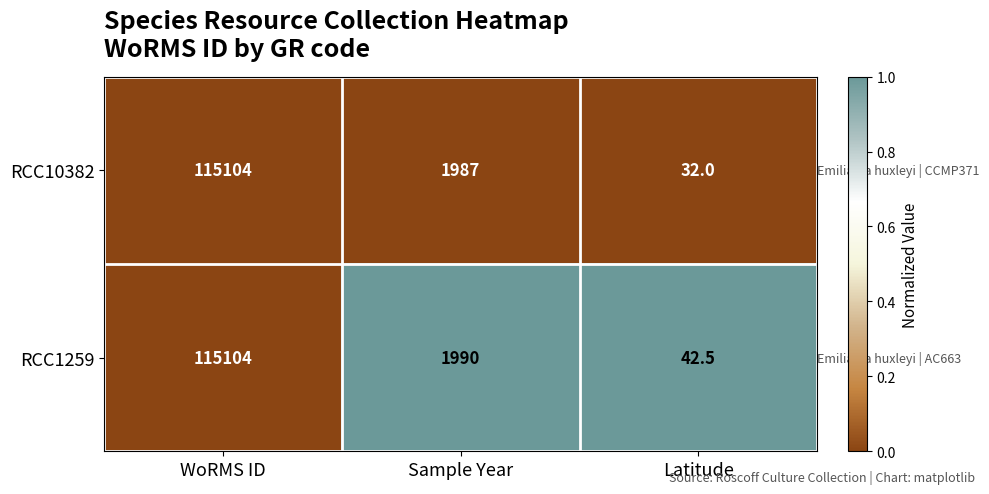

Between Sample Year and Latitude, which series saw the biggest shift?

RCC10382